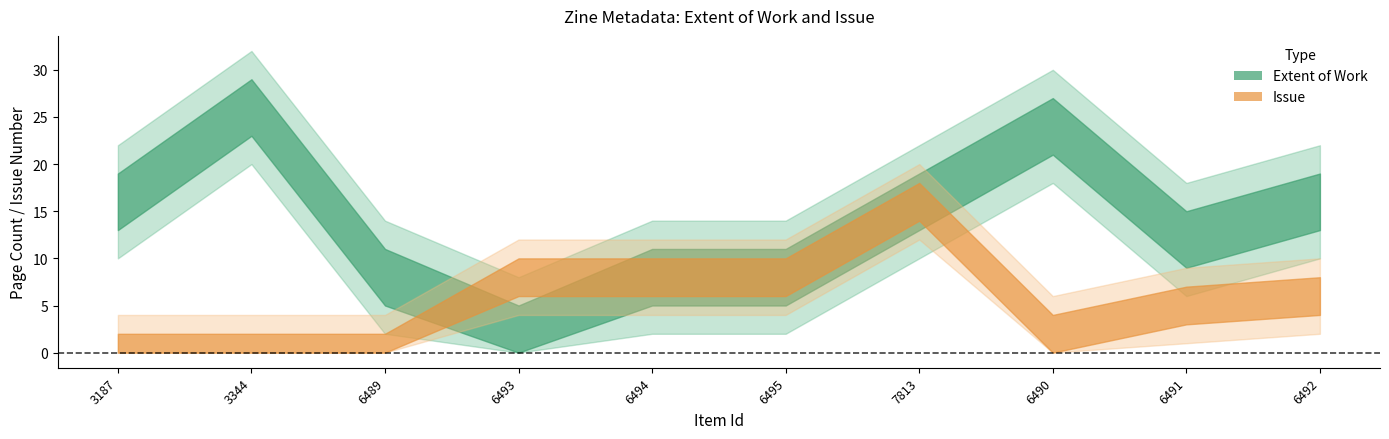

Reading left to right, what are all the values shown in this chart?

Extent of Work: 3187=16	3344=26	6489=8	6493=2	6494=8	6495=8	7813=16	6490=24	6491=12	6492=16
Issue: 3187=0	3344=0	6489=0	6493=8	6494=8	6495=8	7813=16	6490=2	6491=5	6492=6